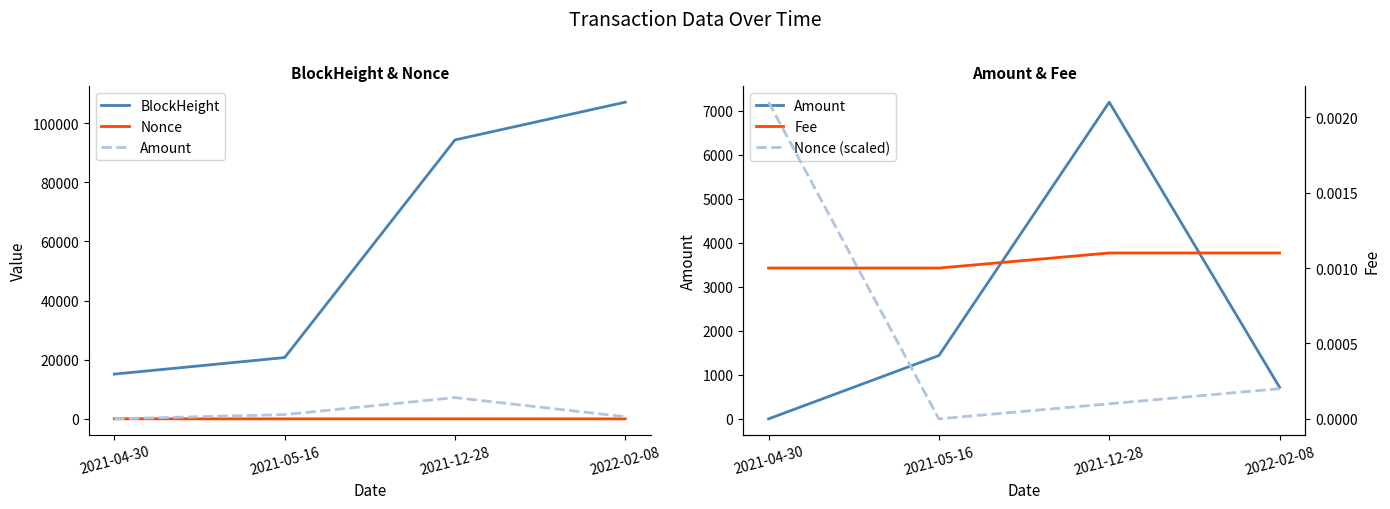

At which category does Nonce reach its first local valley?

2021-05-16